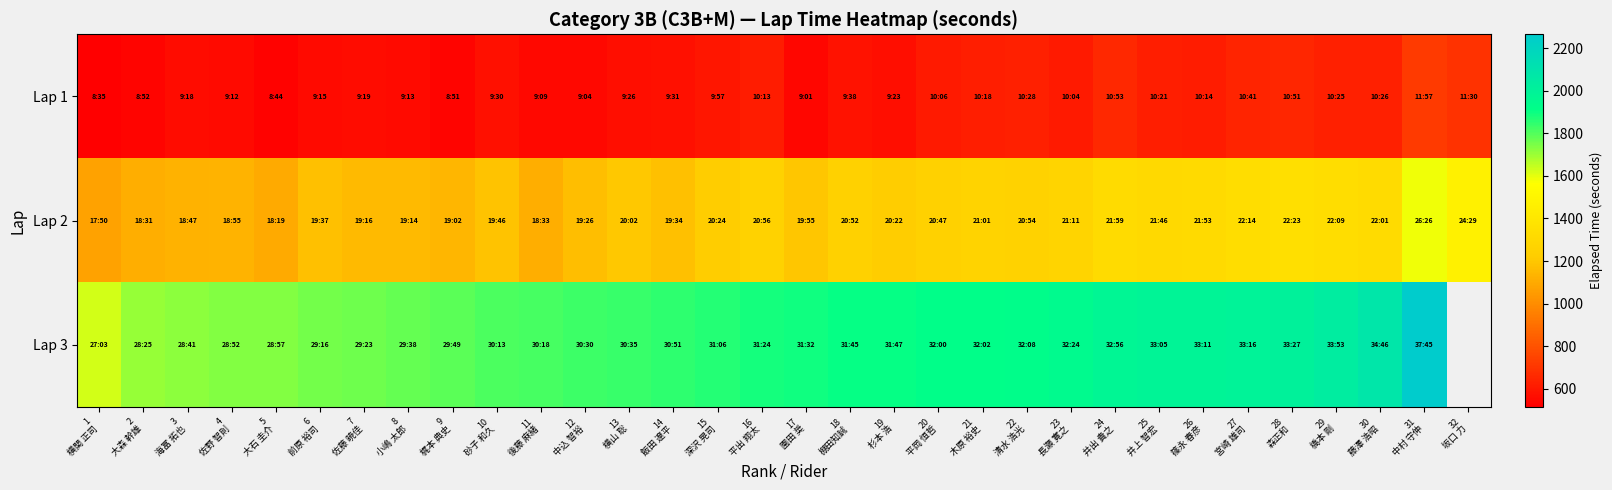

What is the difference between the second highest and minimum values in the Lap 1 series?

175.0